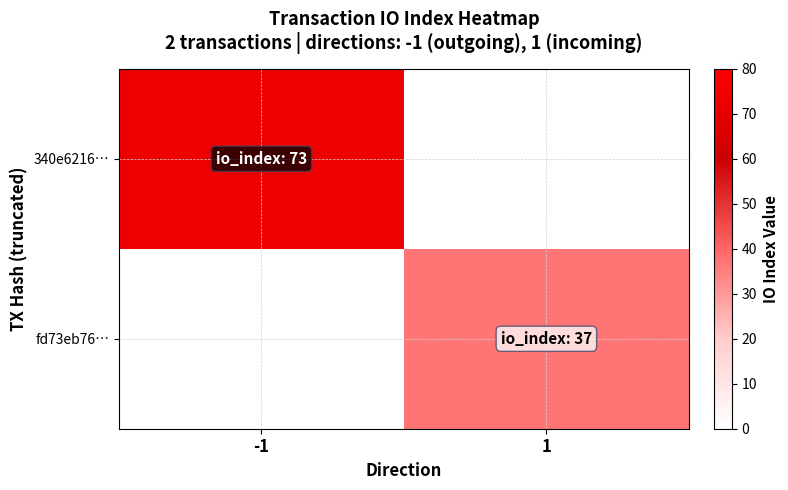

What is the highest value of the 340e6216… series?

73.0